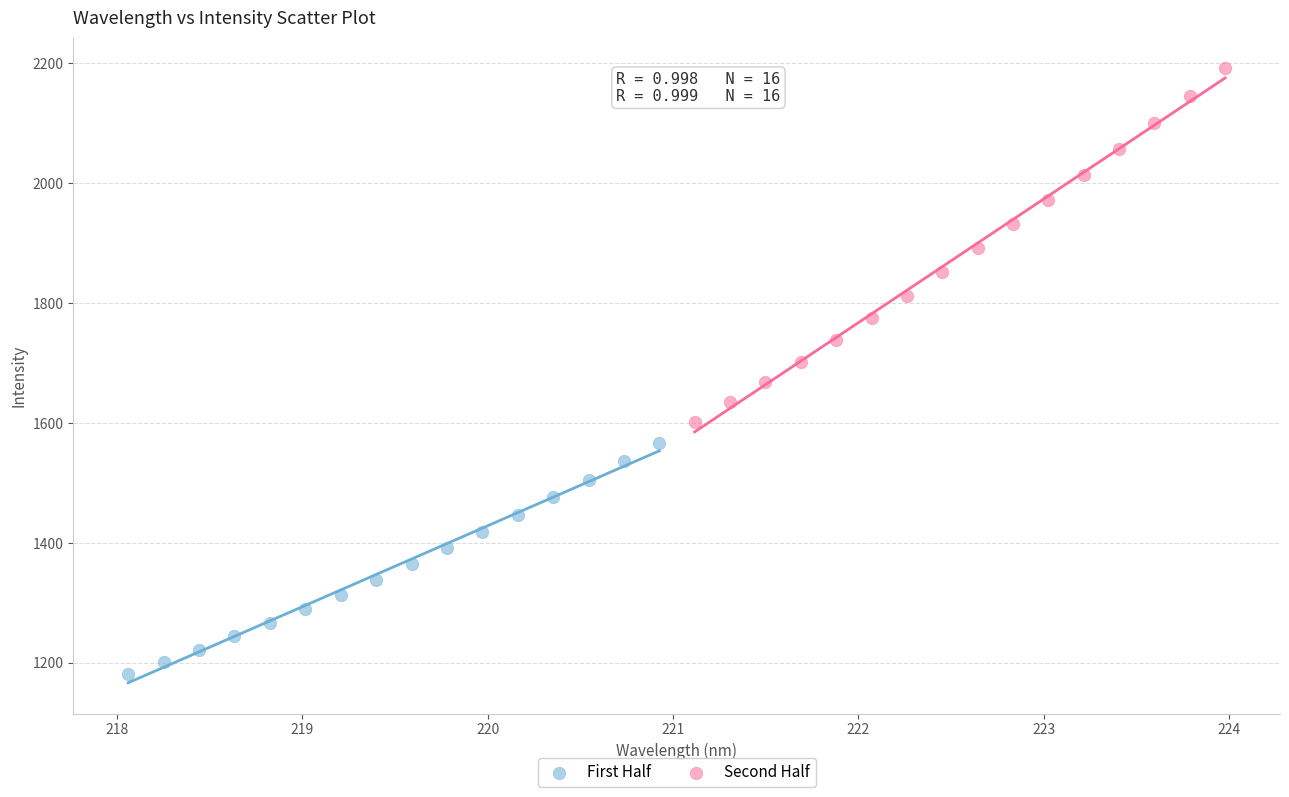

Which series contains the highest Y value?

Second Half